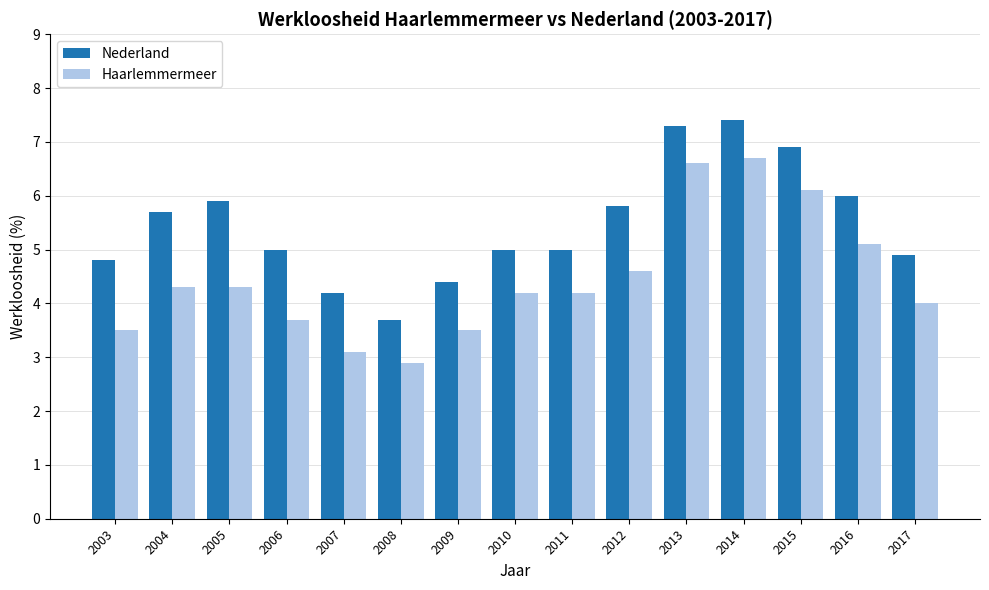

What is the value of the Nederland bar at the 15th from the left?

4.9